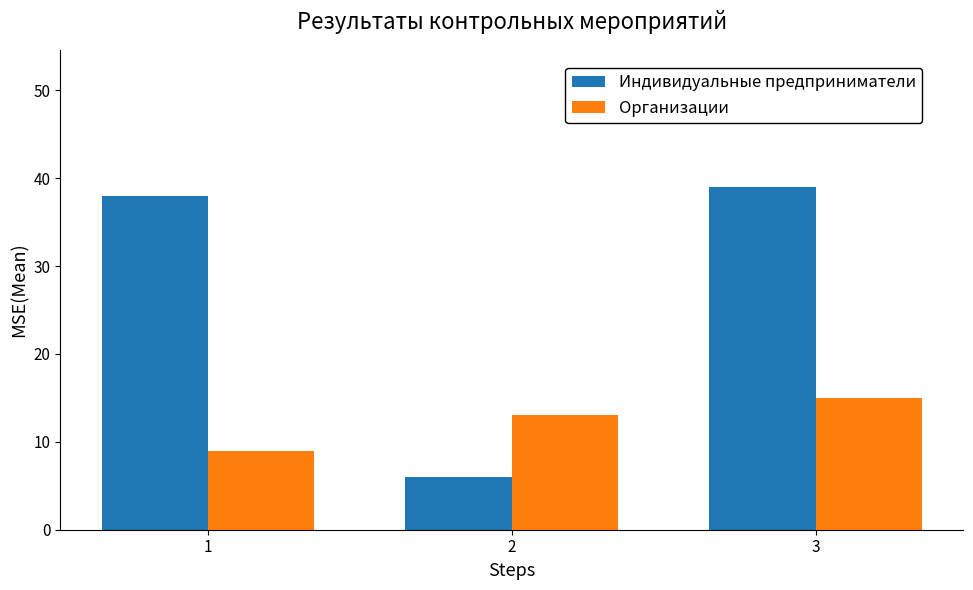

How many Организации values are between 9 and 15?

3